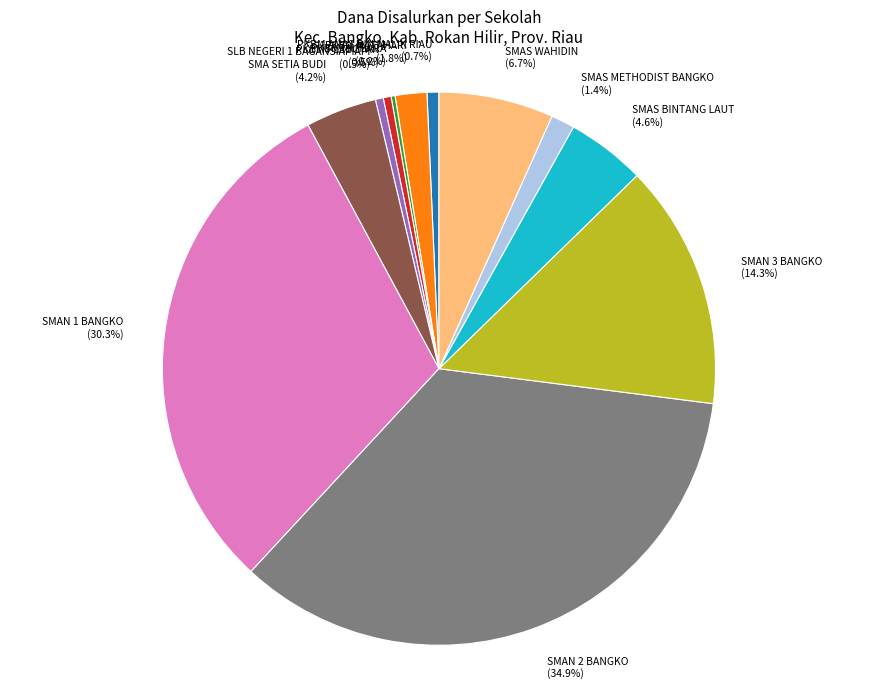

Is it true that PKBM MATAHARI is 9% of the pie?

False